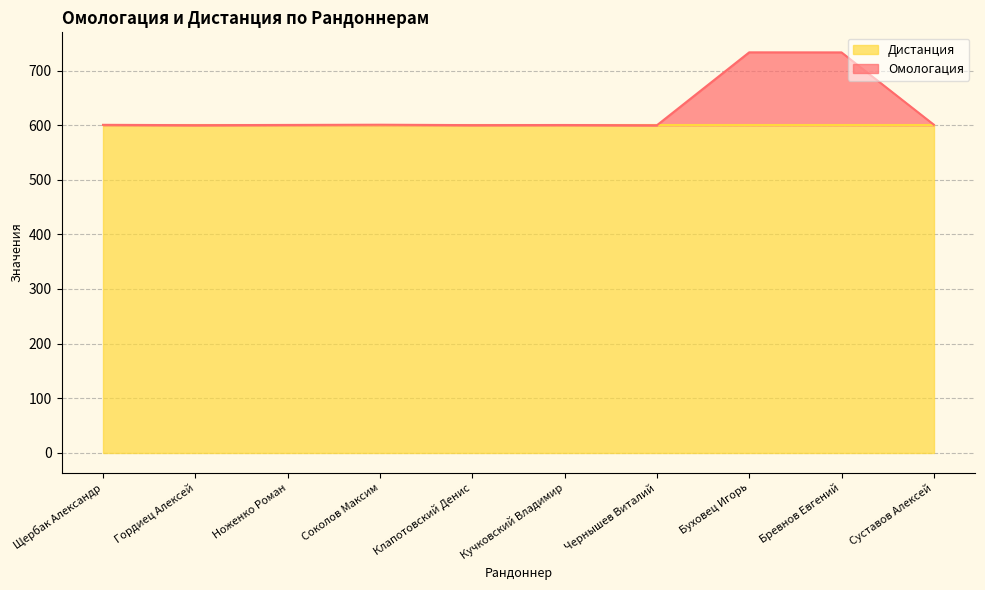

What is the difference between the values at Бревнов Евгений and Кучковский Владимир?

133.1